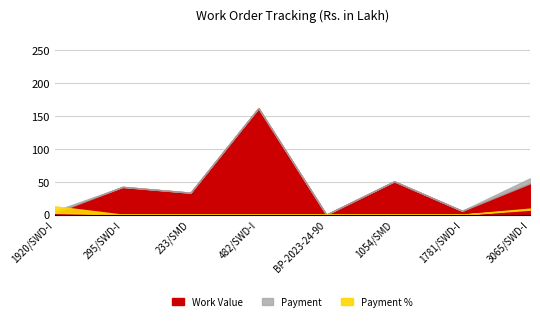

Where is the first local maximum for Work Value?

295/SWD-I